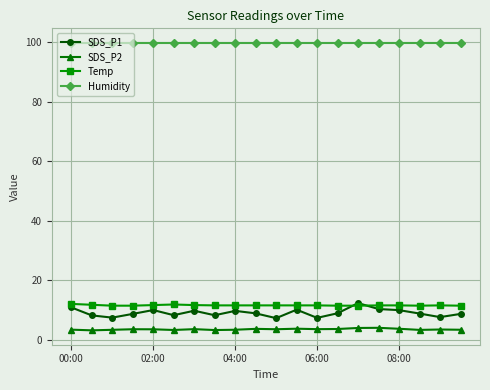

What is the value of the Humidity point at the 2nd from the left?

99.9